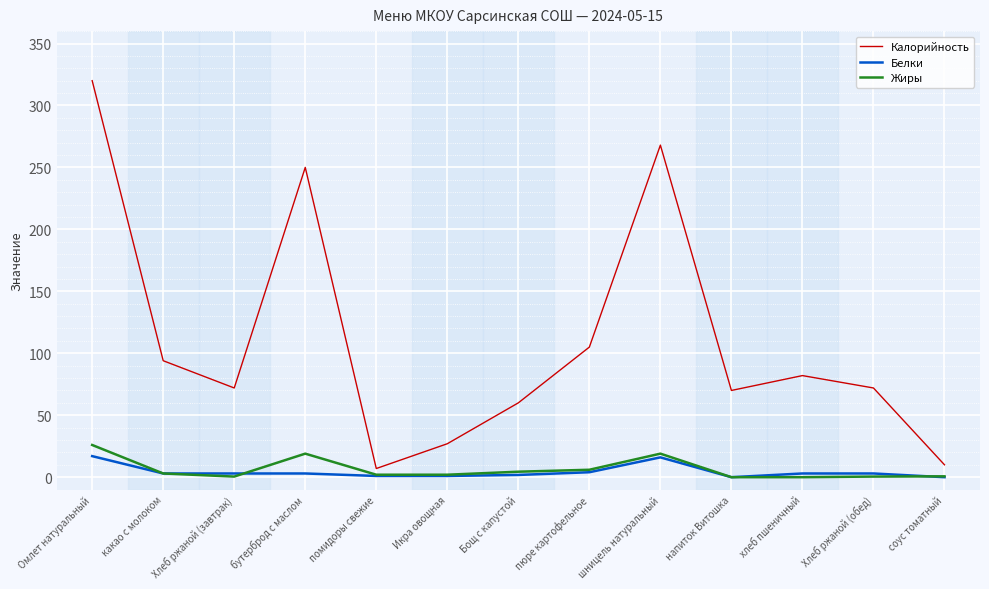

Which category has the highest value across all series?

Омлет натуральный